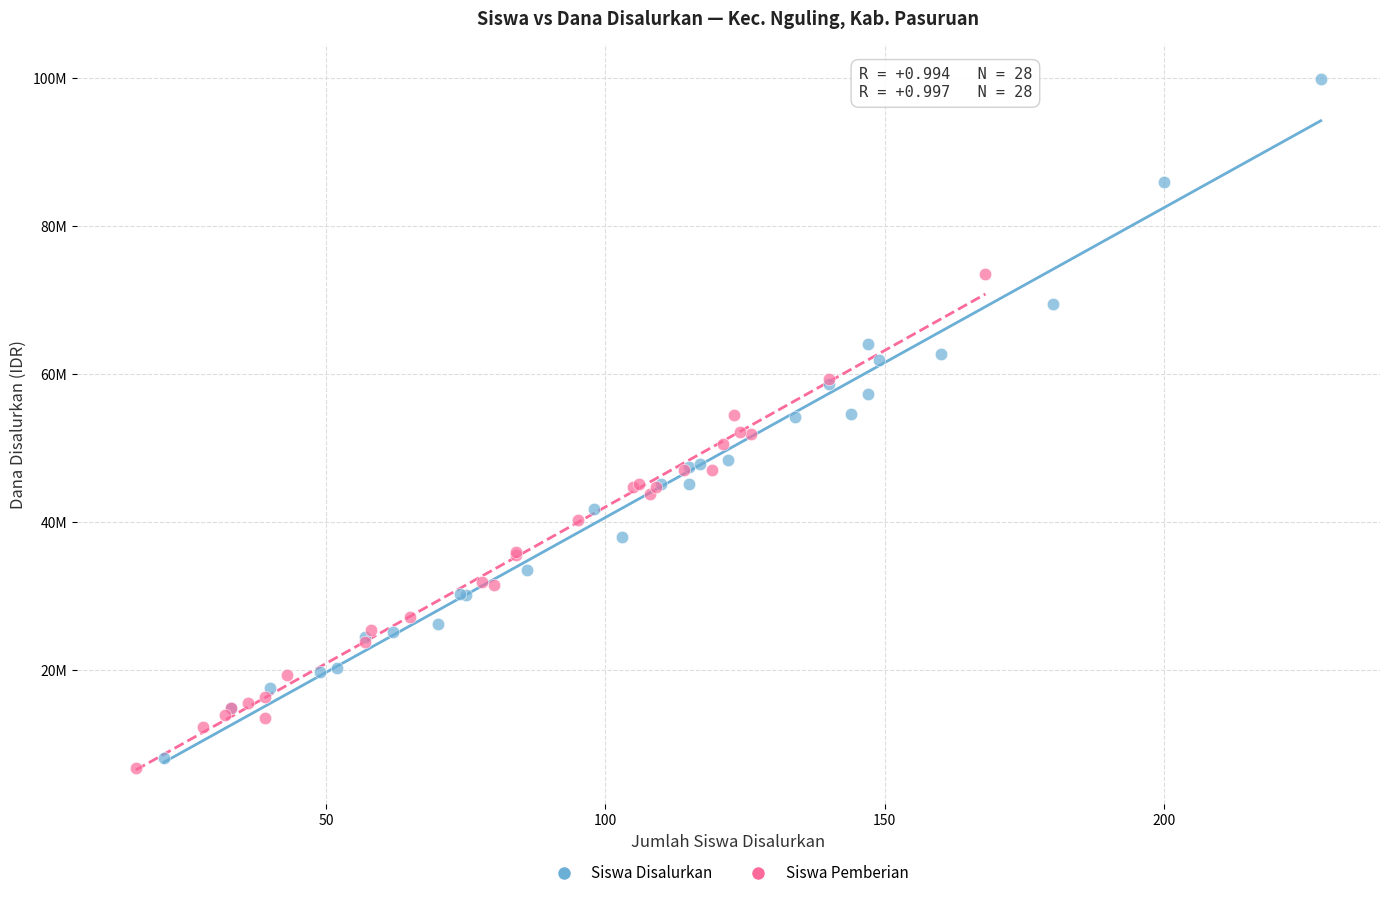

What are all the series names shown in the legend?

Siswa Disalurkan, Siswa Pemberian